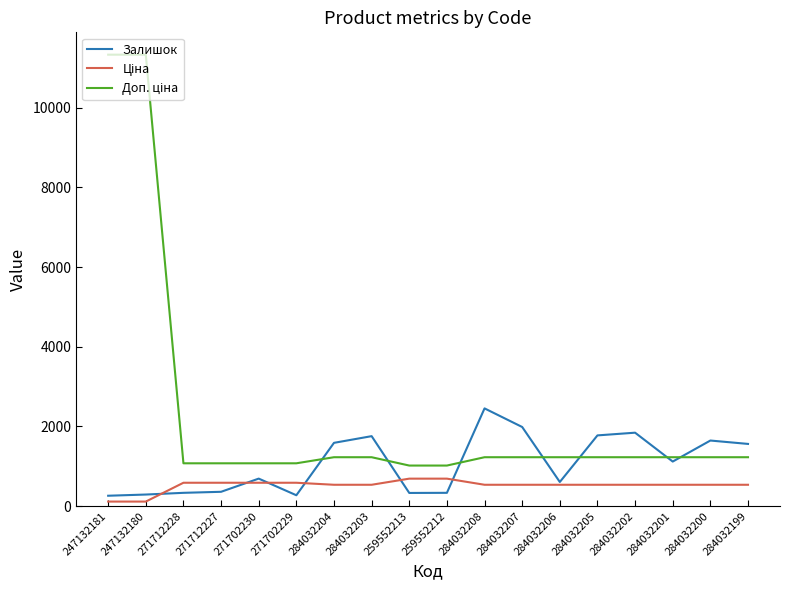

What is the spread (max minus min) of values at 284032201?

691.7